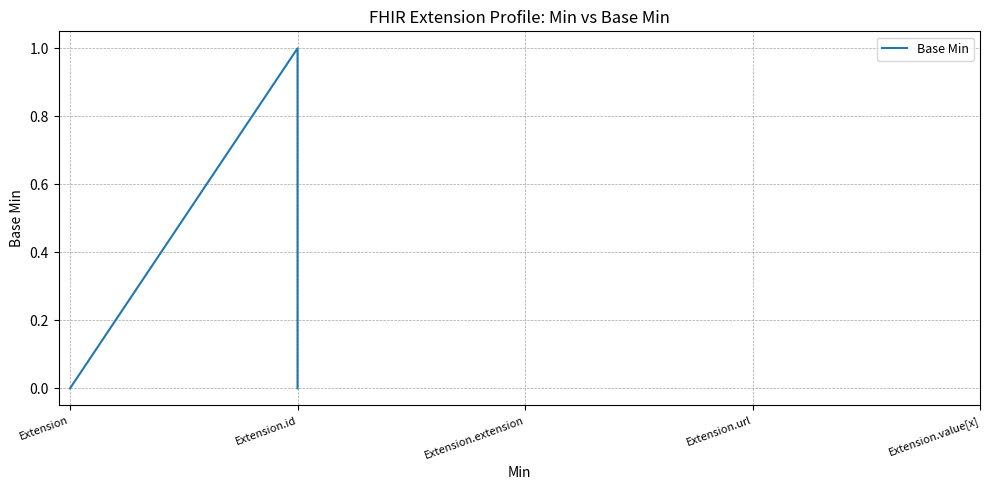

What is the change in value from Extension to Extension.id?

+1